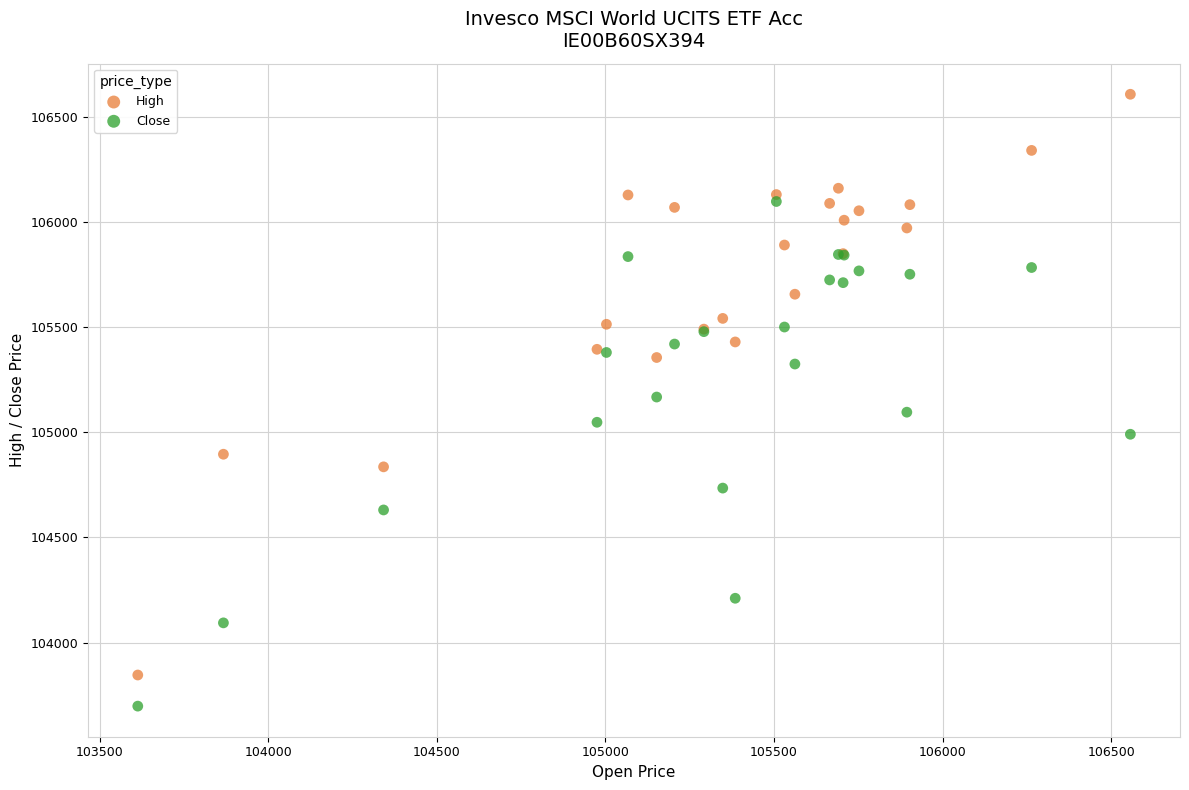

Which series has the widest spread of Y values?

High